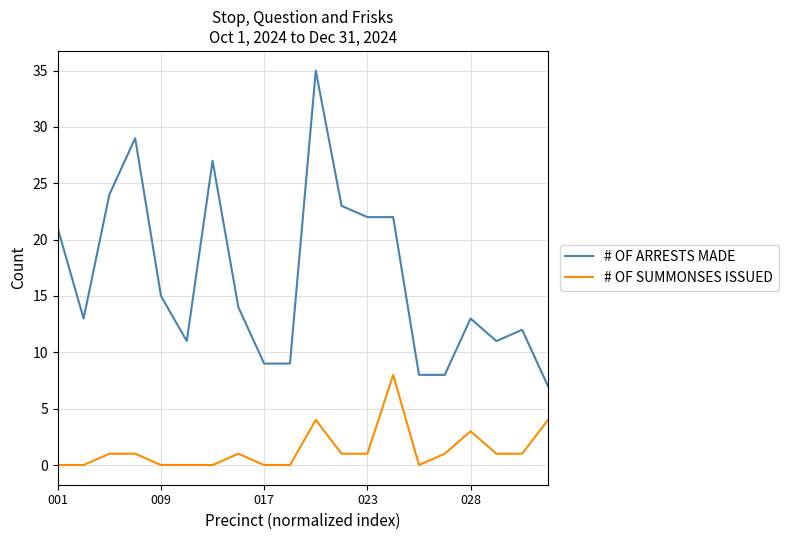

Which series has the widest spread of values?

# OF ARRESTS MADE